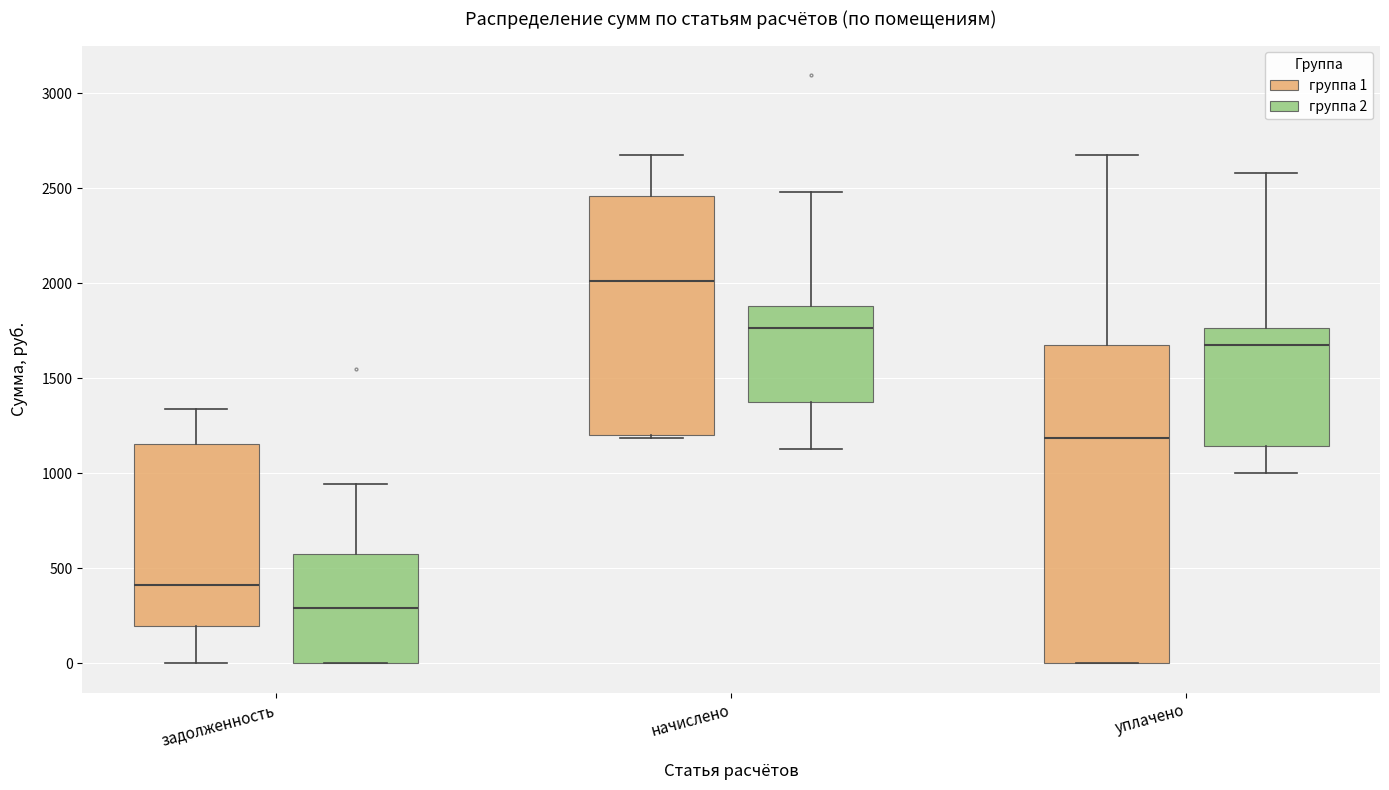

Which box is the tallest, from its lower edge to its upper edge?

уплачено (группа 1)